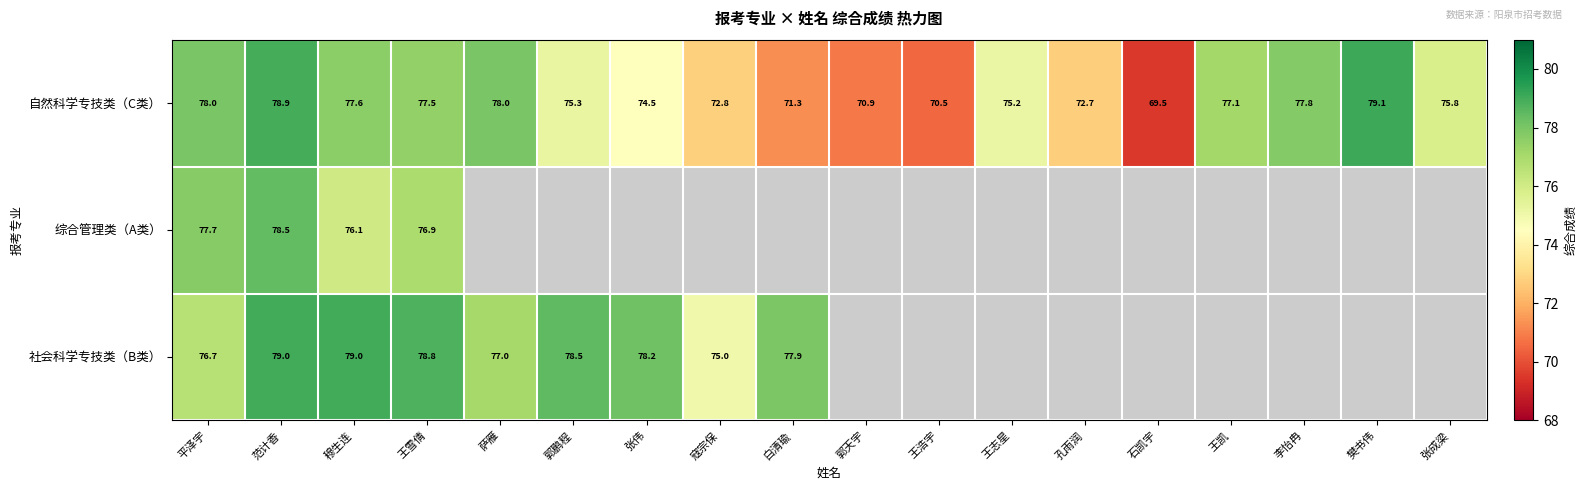

What is the average value of the 自然科学专技类（C类） series?

75.1